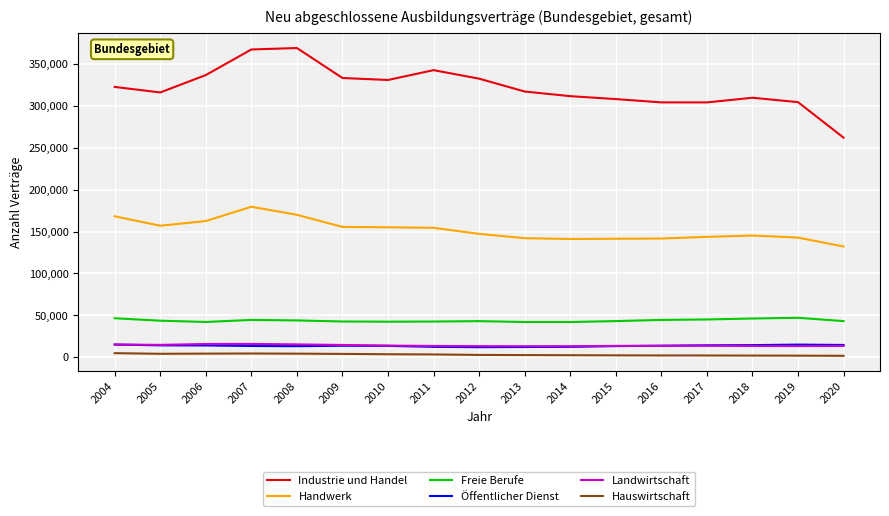

What is the minimum value for Handwerk?

132195